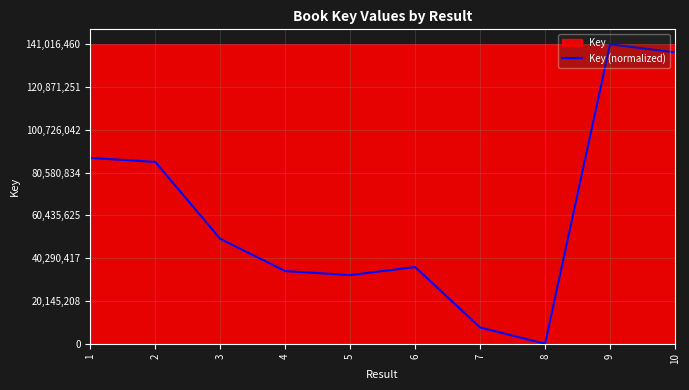

Reading left to right, extract all data points from this chart.

1=87531424.2	2=85633568.1	3=49401769.6	4=34218920.8	5=32321064.6	6=36116776.9	7=7648935.2	8=0.0	9=141016460.0	10=137220747.8